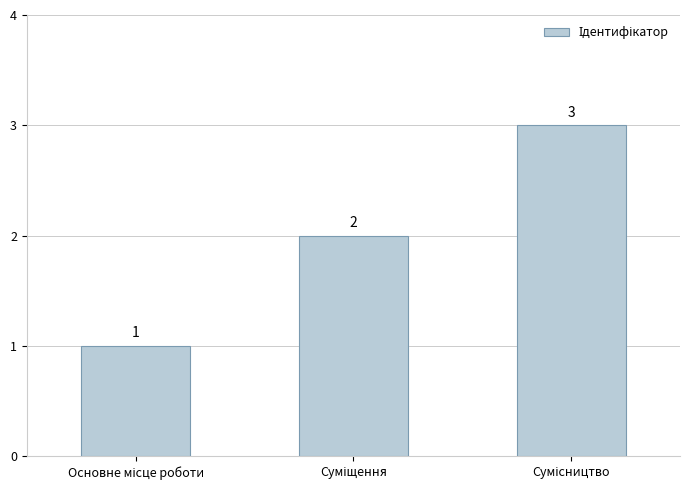

What is the value of the 1st bar from the left?

1